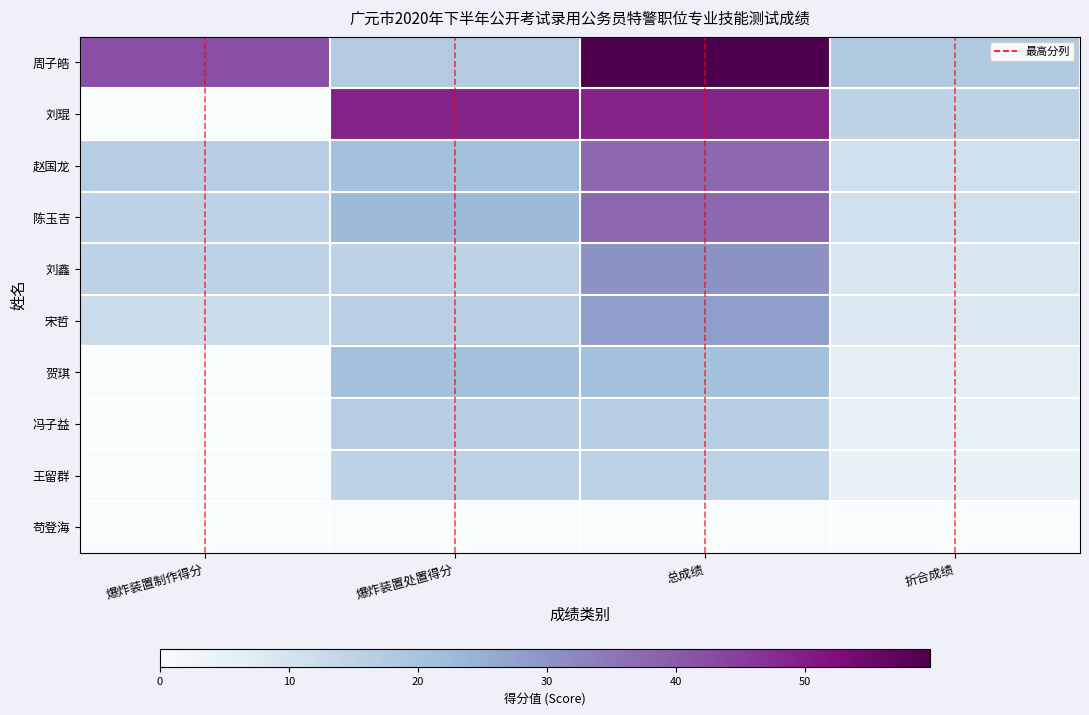

Is the value of 赵国龙 at 爆炸装置处置得分 greater than the value of 刘琨 at 折合成绩?

Yes